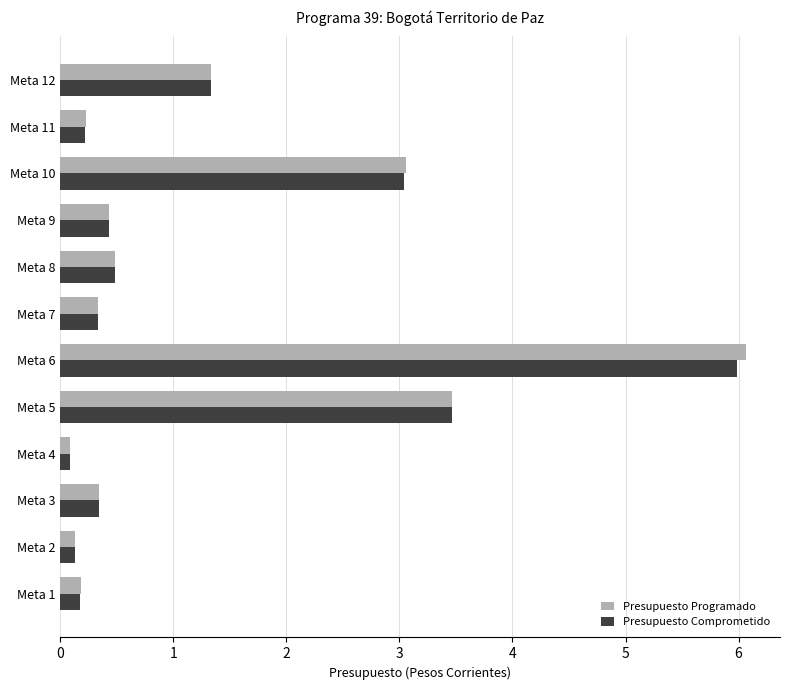

What is the difference between the maximum and minimum values in the Presupuesto Comprometido series?

5.9